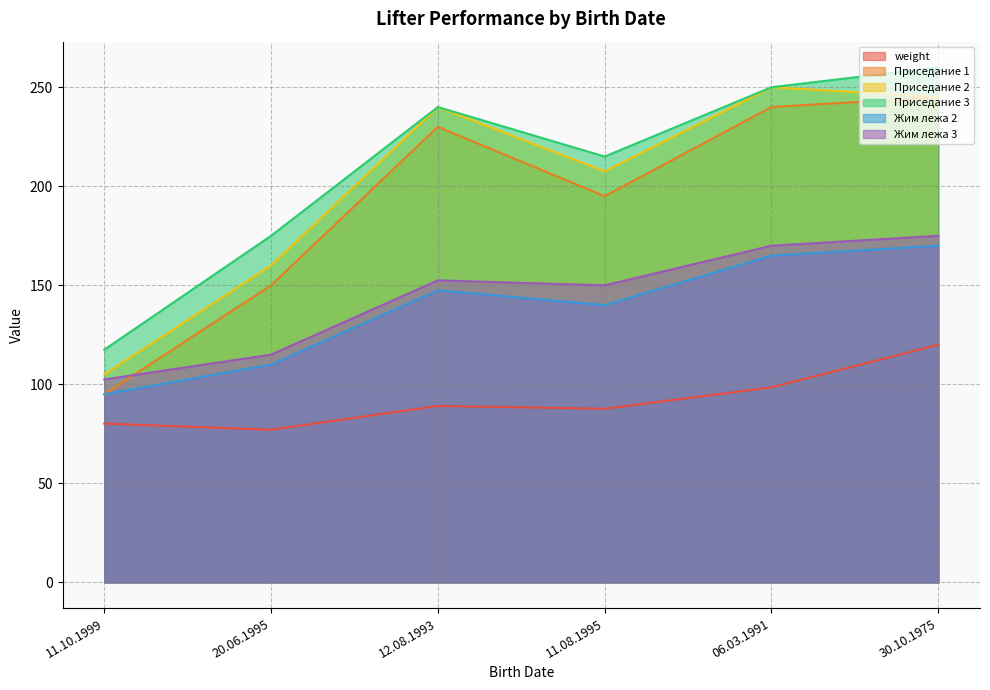

What is the minimum value for Приседание 3?

117.5